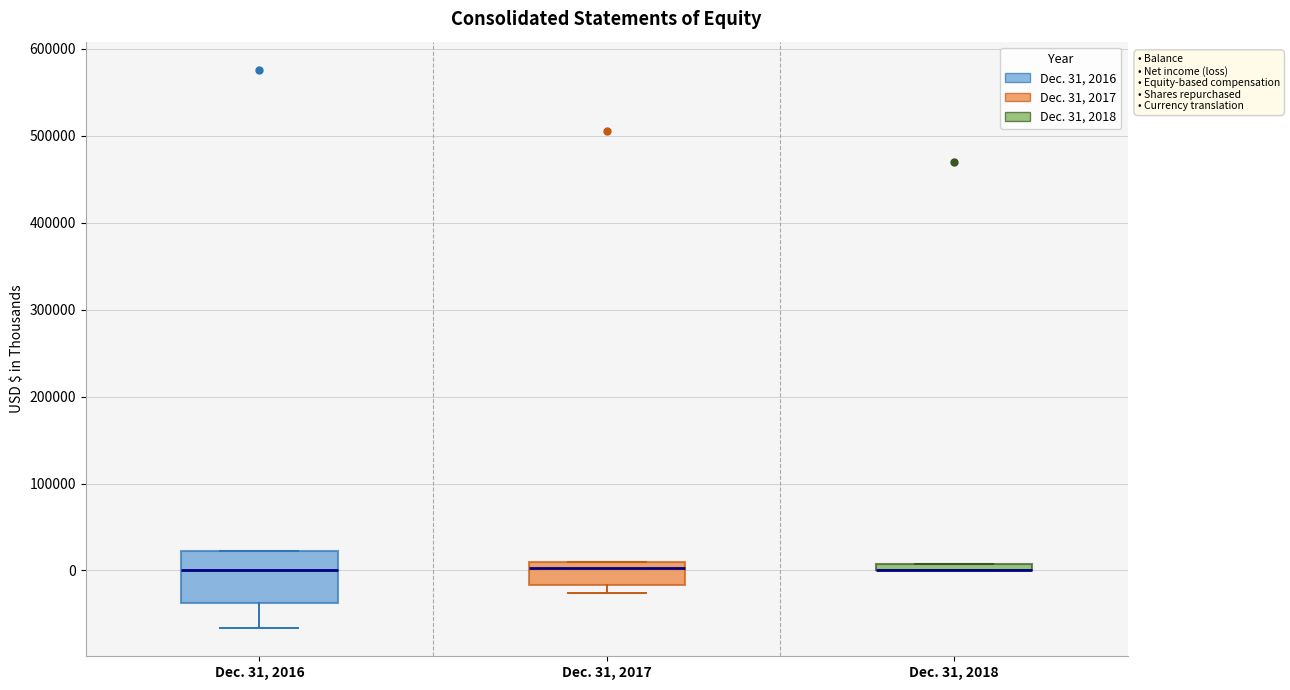

Where does the median line of the box for Dec. 31, 2017 sit on the y-axis? The values are not printed on the chart, so give them approximately, as read against the axis.

0